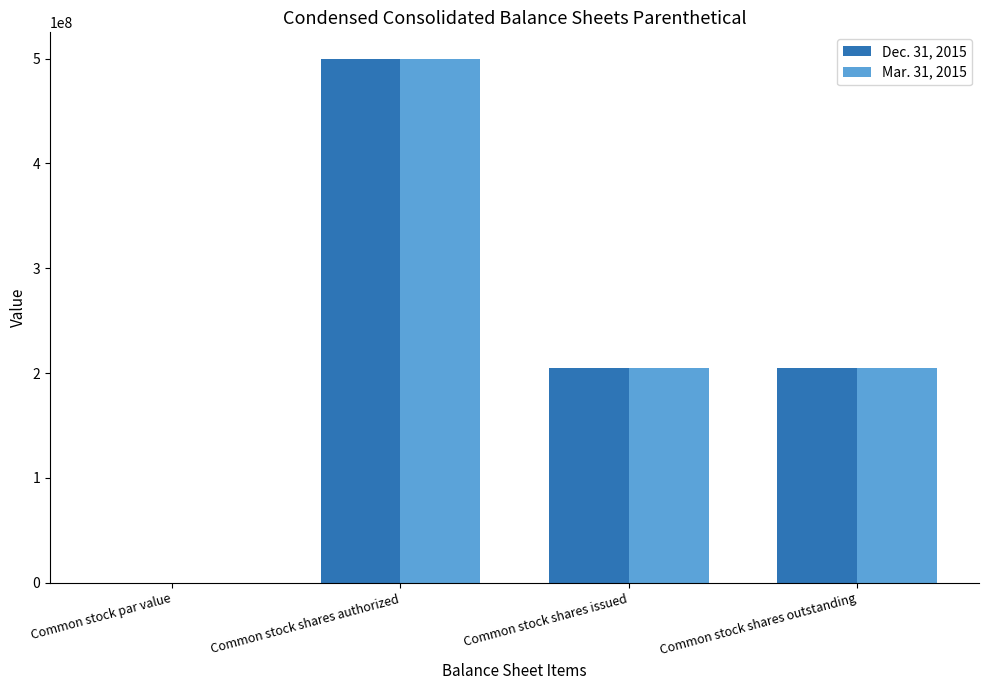

Is the value of Dec. 31, 2015 at Common stock shares issued greater than the value of Mar. 31, 2015 at Common stock shares authorized?

No